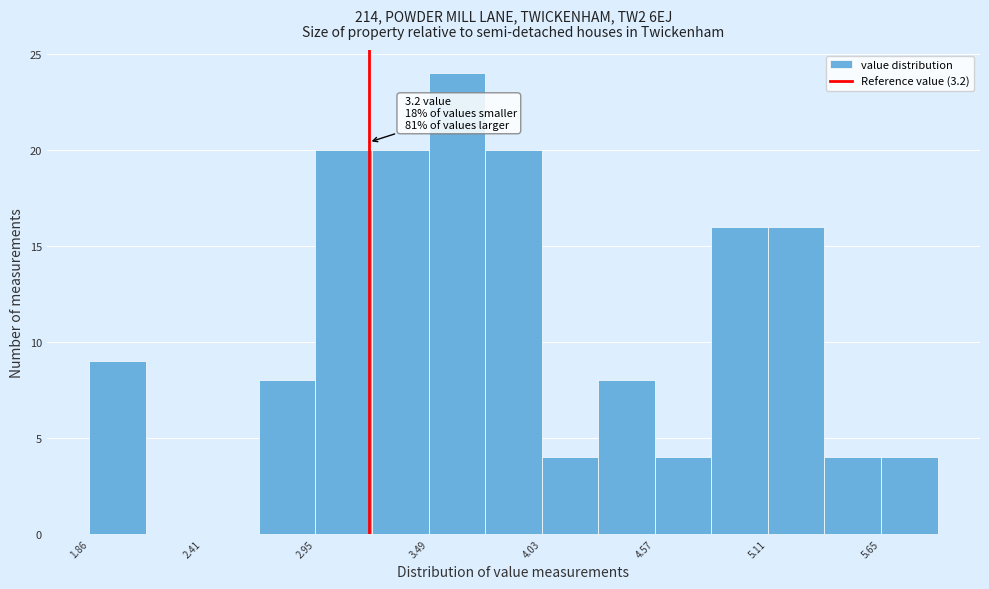

Read against the x-axis, roughly where is the centre of the tallest bar?

3.6